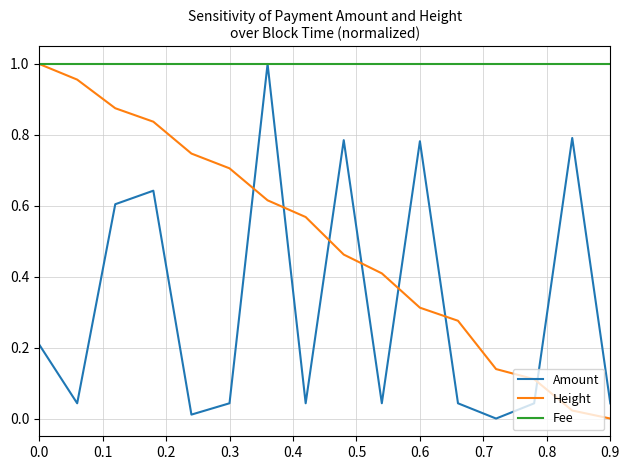

Which series has the largest total across all categories?

Fee